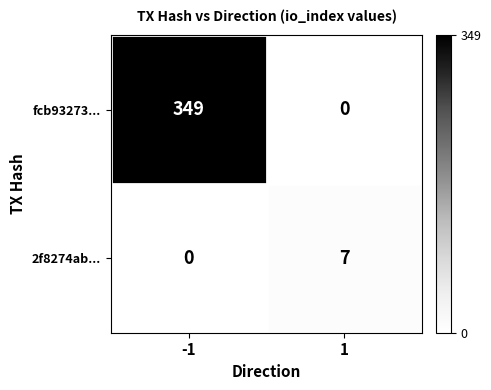

At how many categories does at least one series exceed 77?

1